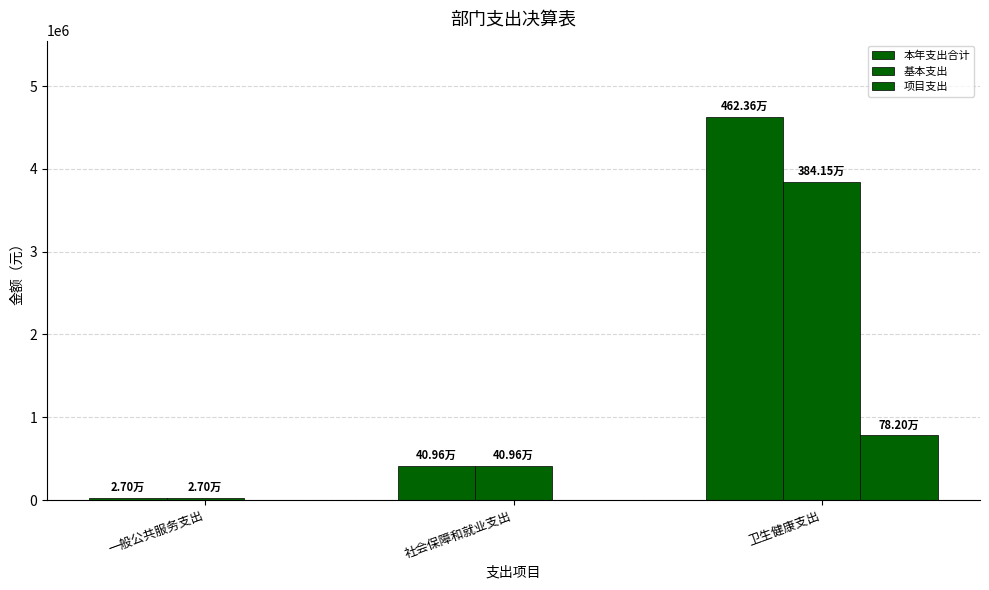

How many distinct data groups are displayed?

3